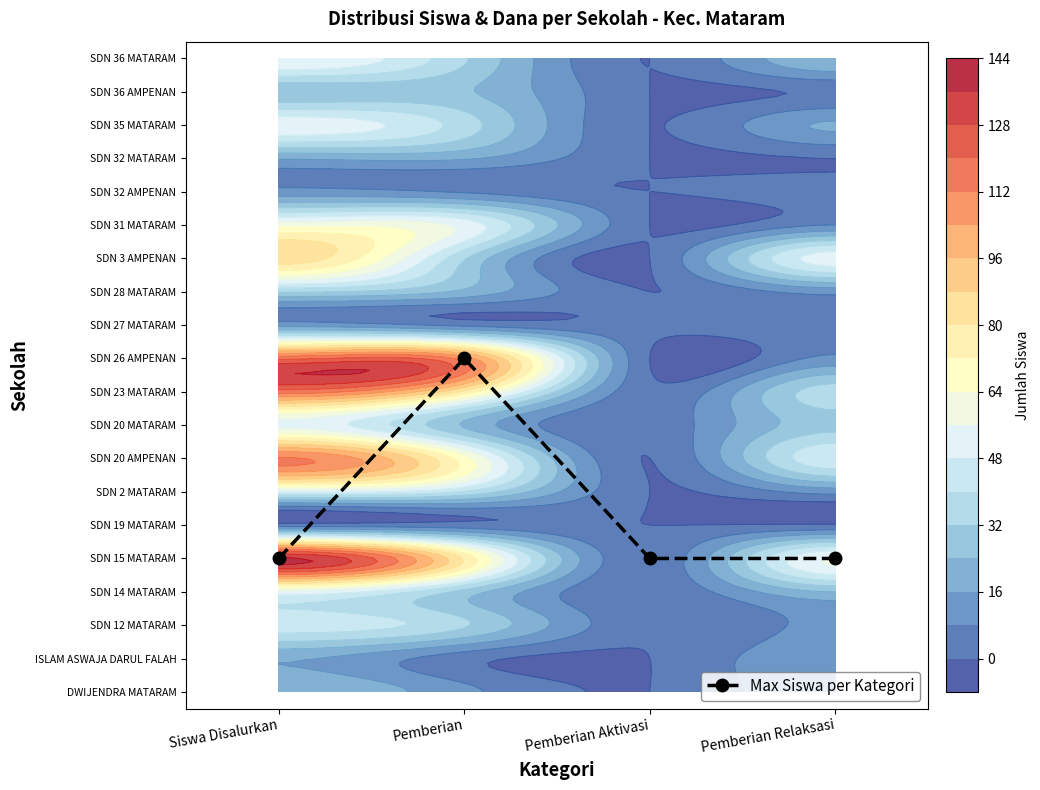

Between Pemberian Aktivasi and Siswa Disalurkan, which is larger?

Pemberian Aktivasi